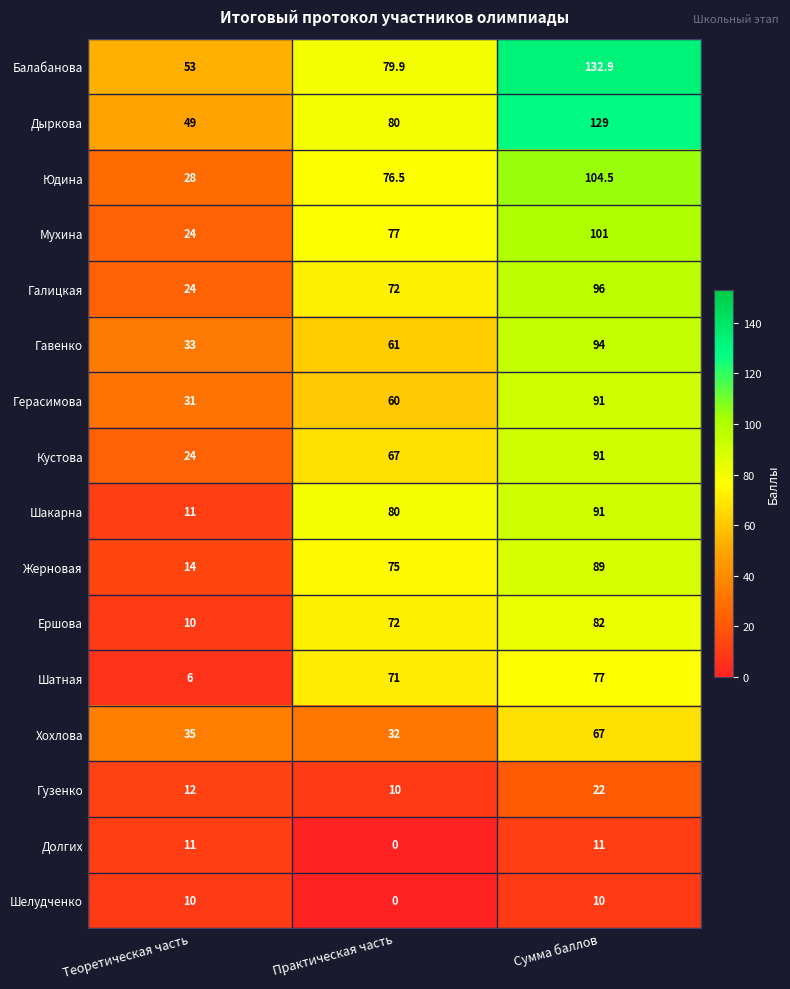

What is the difference between the maximum and minimum values in the Дыркова series?

80.0